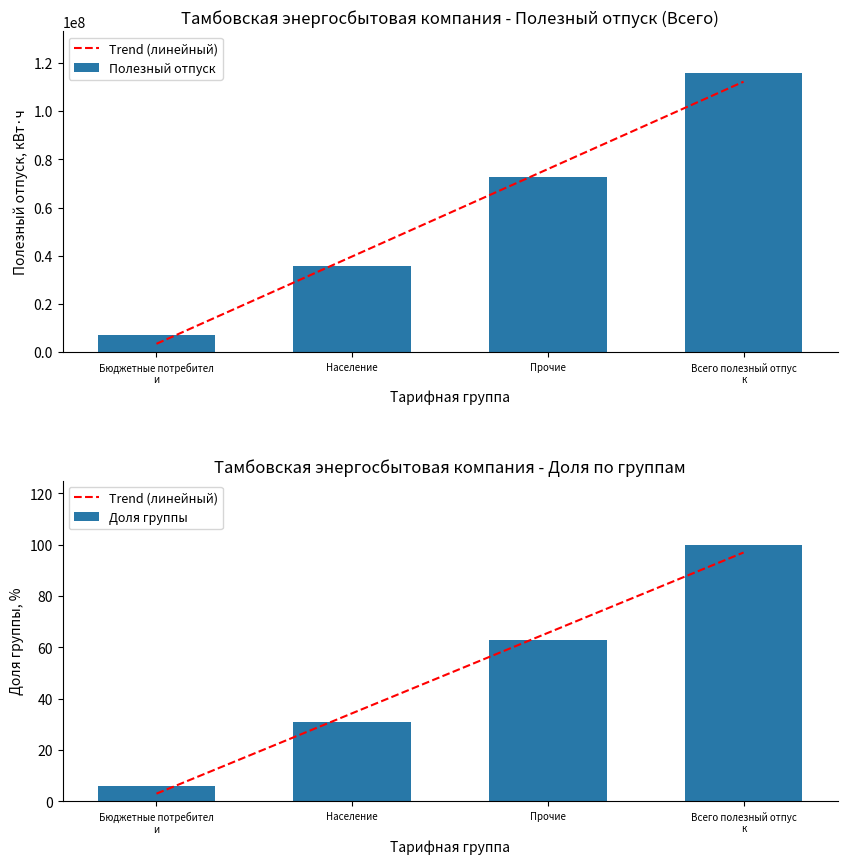

At which label is Trend (линейный) closest to 50?

Население